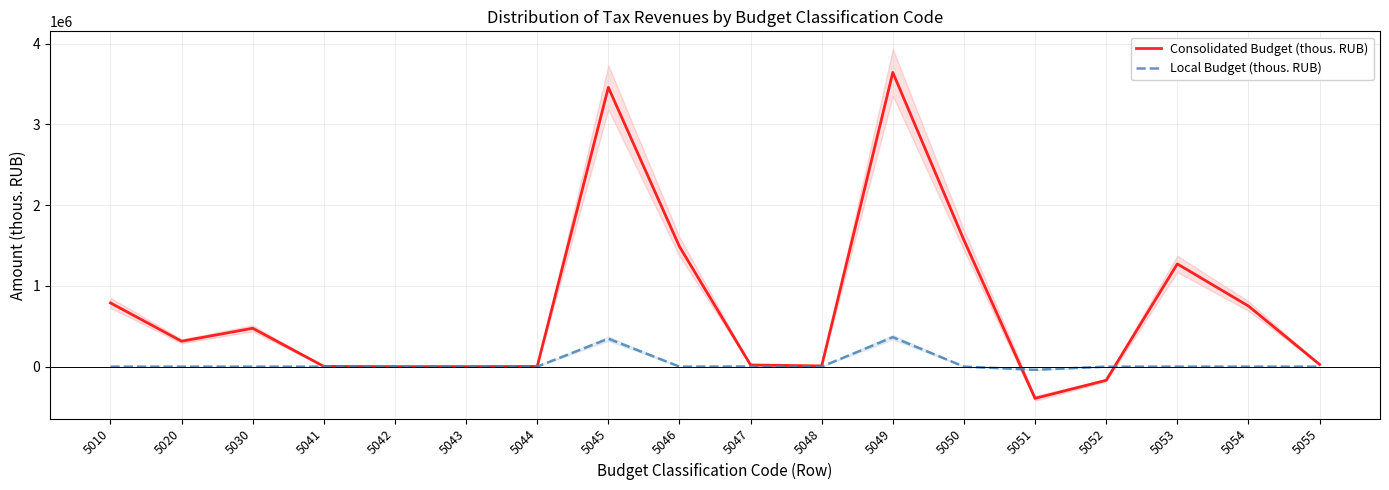

List the series in order of their overall mean, highest first.

Consolidated Budget (thous. RUB), Local Budget (thous. RUB)